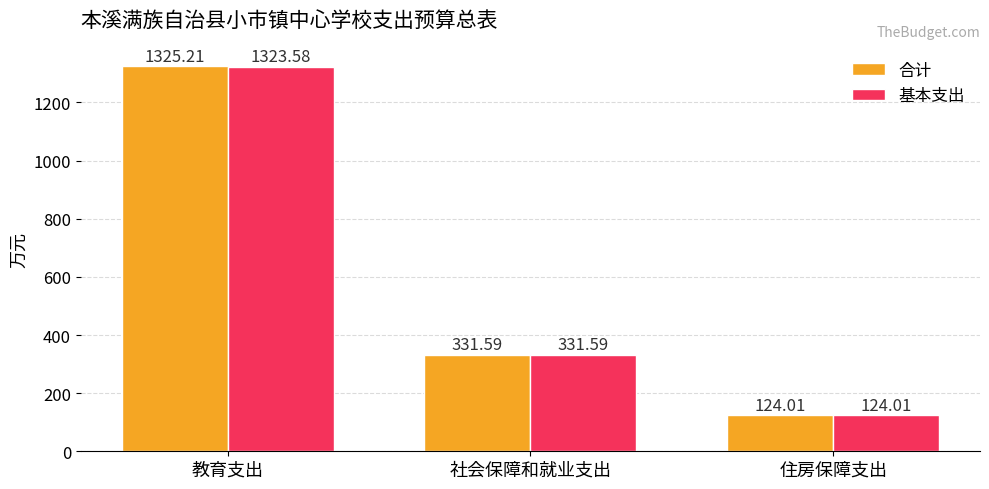

Reading left to right, transcribe all the data shown in this chart.

合计: 教育支出=1325.2	社会保障和就业支出=331.6	住房保障支出=124.0
基本支出: 教育支出=1323.6	社会保障和就业支出=331.6	住房保障支出=124.0